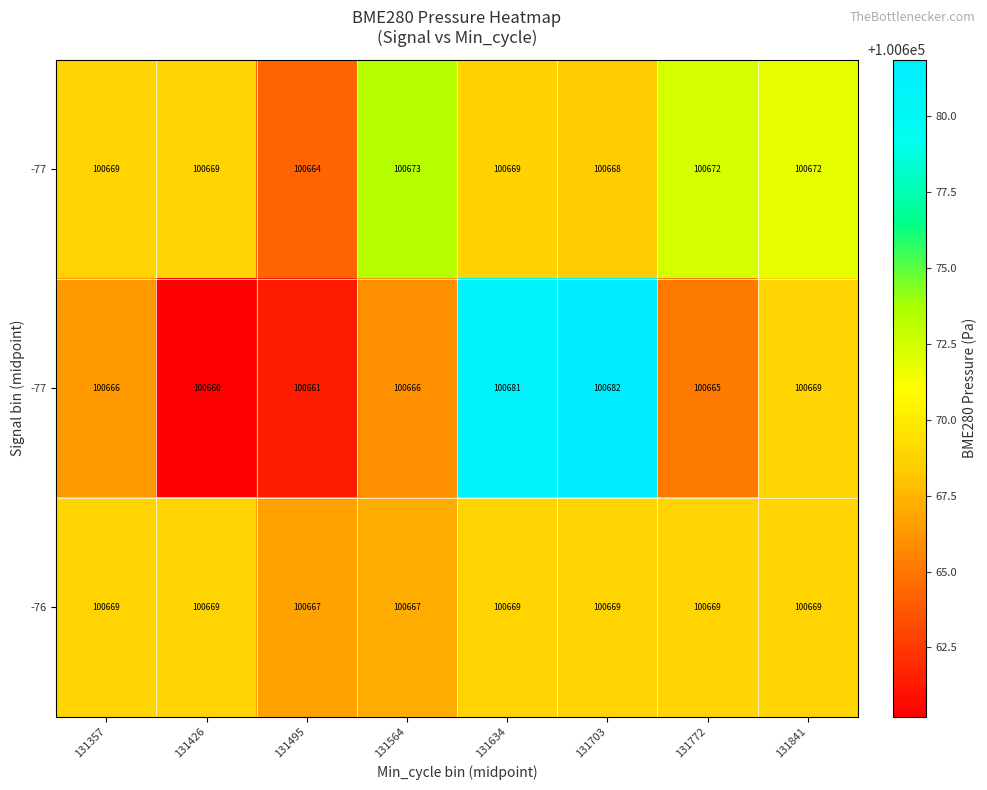

What is the difference between the highest and lowest values at 131634?

12.4